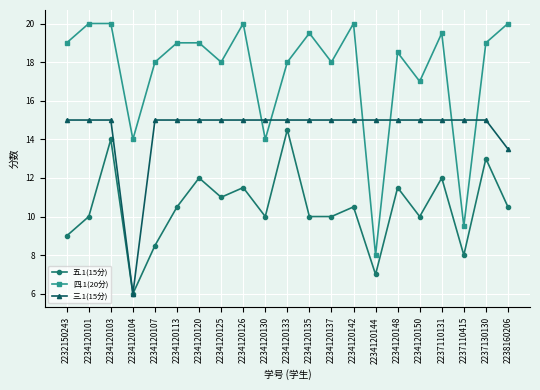

The value of 三.1(15分) at 2234120107 is 5.7. True or false?

False